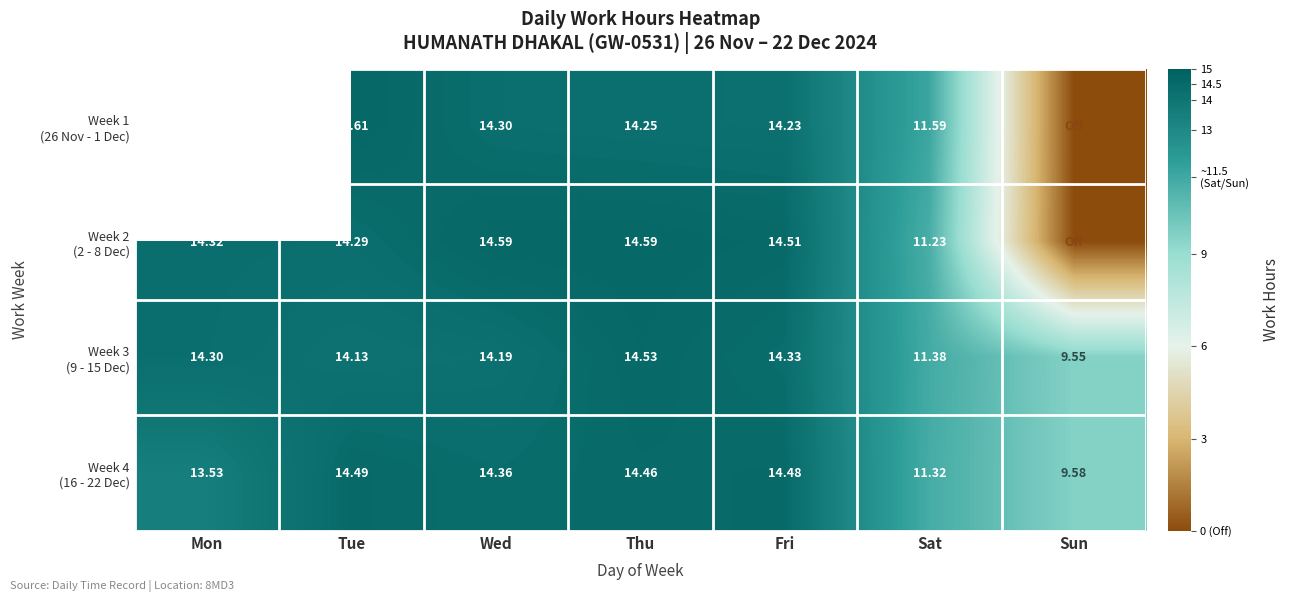

Where does the Week 4 (16 - 22 Dec) series first go above 14?

Tue